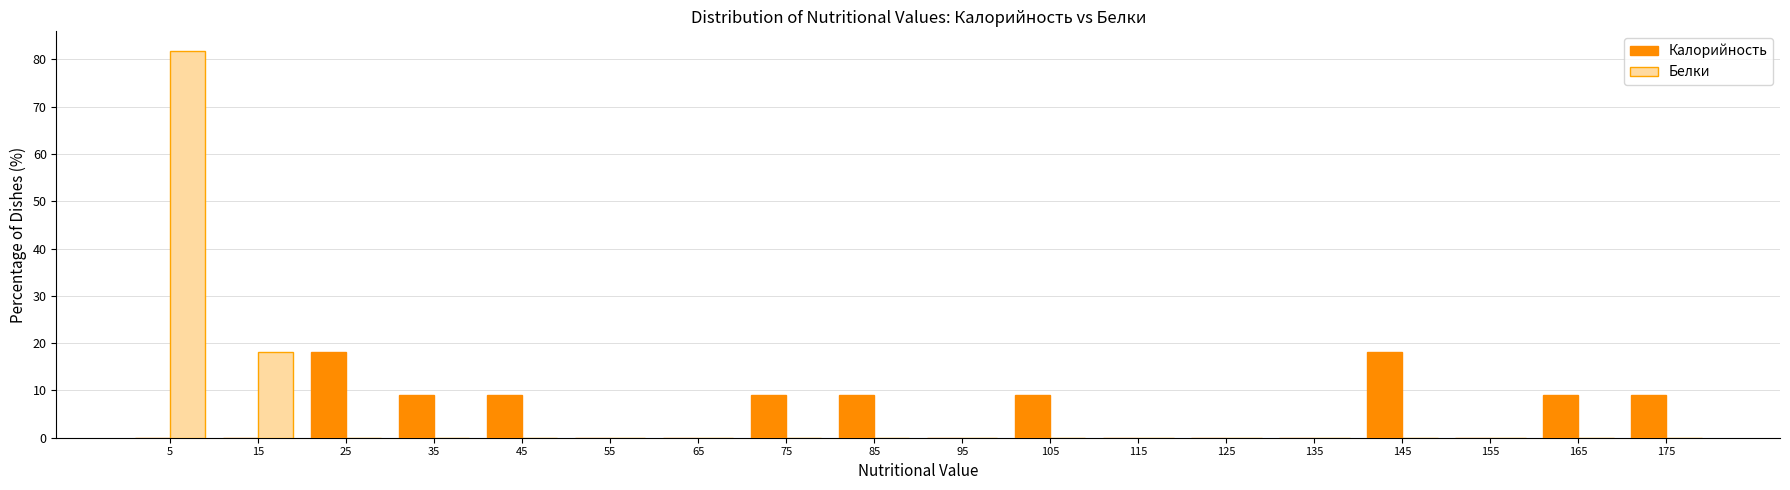

In the Белки series, which range on the x-axis has the tallest bar?

0 to 10